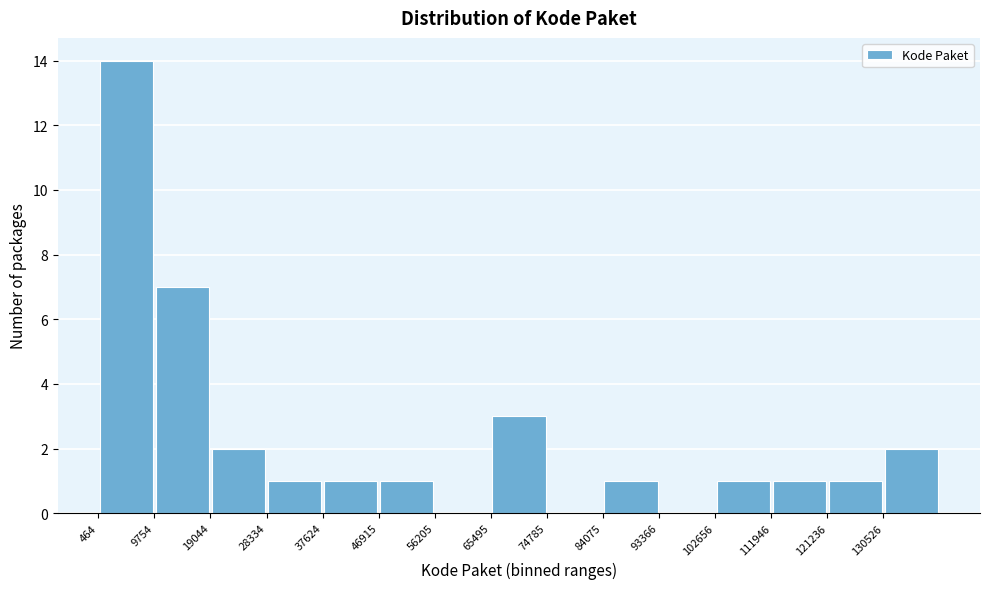

Reading left to right, transcribe this chart: for each bar, give the range it covers on the x-axis and its height. Neither the bar edges nor the heights are printed on the chart, so give them approximately, as read against the axes.

0 to 10000: 14
10000 to 19000: 7
19000 to 28000: 2
28000 to 38000: 1
38000 to 47000: 1
47000 to 56000: 1
56000 to 65000: 0
65000 to 75000: 3
75000 to 84000: 0
84000 to 93000: 1
93000 to 103000: 0
103000 to 112000: 1
112000 to 121000: 1
121000 to 131000: 1
131000 to 140000: 2